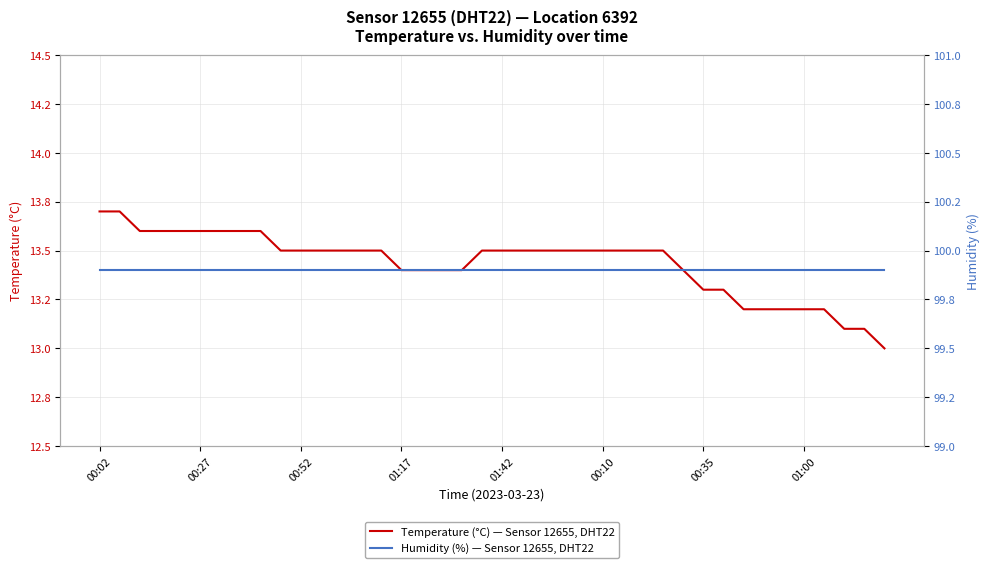

What is the sum of the Humidity (%) — Sensor 12655, DHT22 values at 38 and 31?

199.8